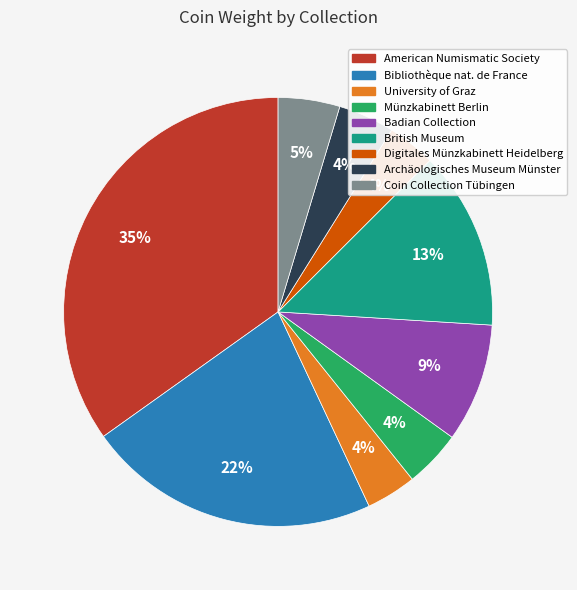

To the nearest percent, what is the average slice percentage?

11%